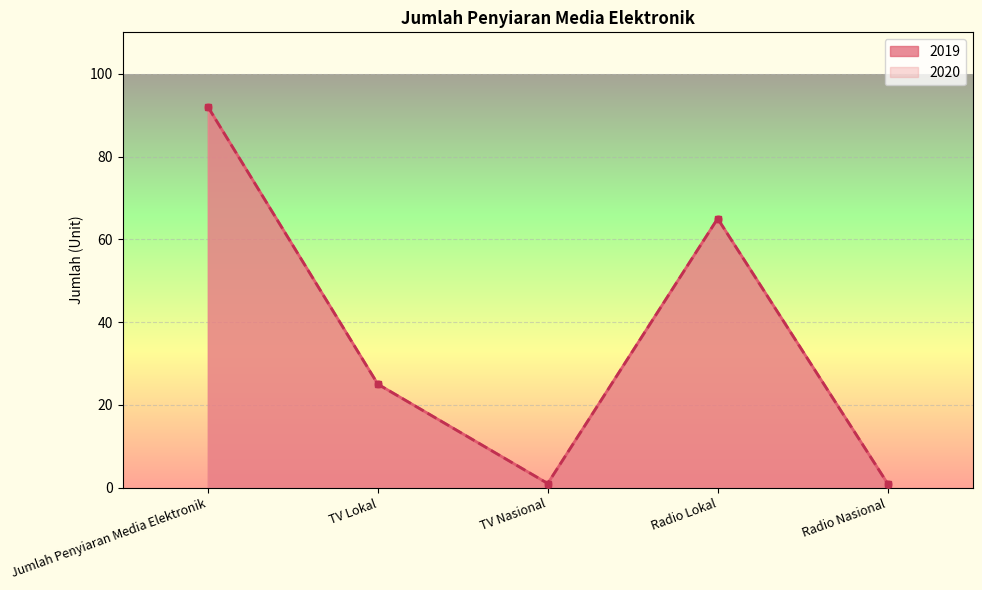

True or false: 2020 and 2019 cross at least once.

False